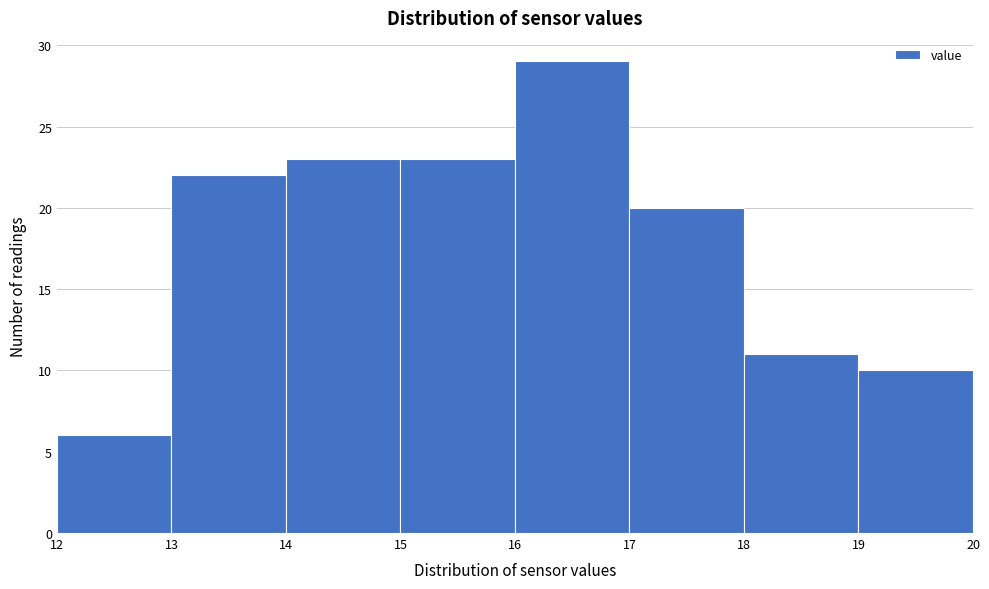

How tall is the bar that spans 12 to 13 on the x-axis? The values are not printed on the chart, so give them approximately, as read against the axis.

6